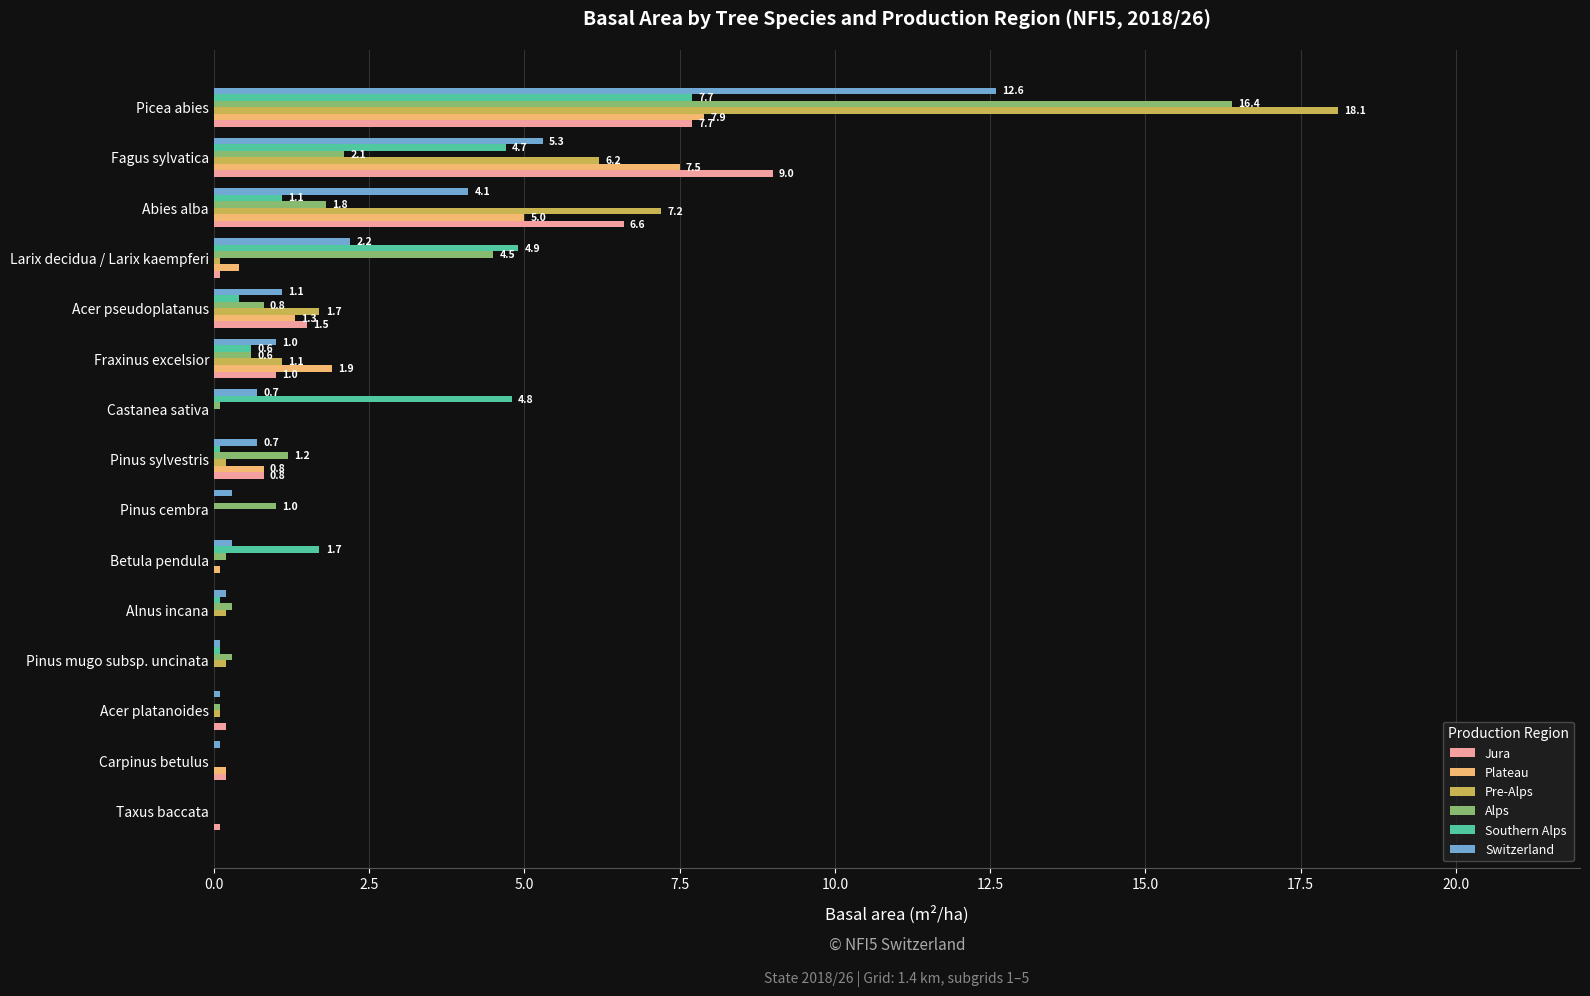

What are all the series names shown in the legend?

Jura, Plateau, Pre-Alps, Alps, Southern Alps, Switzerland